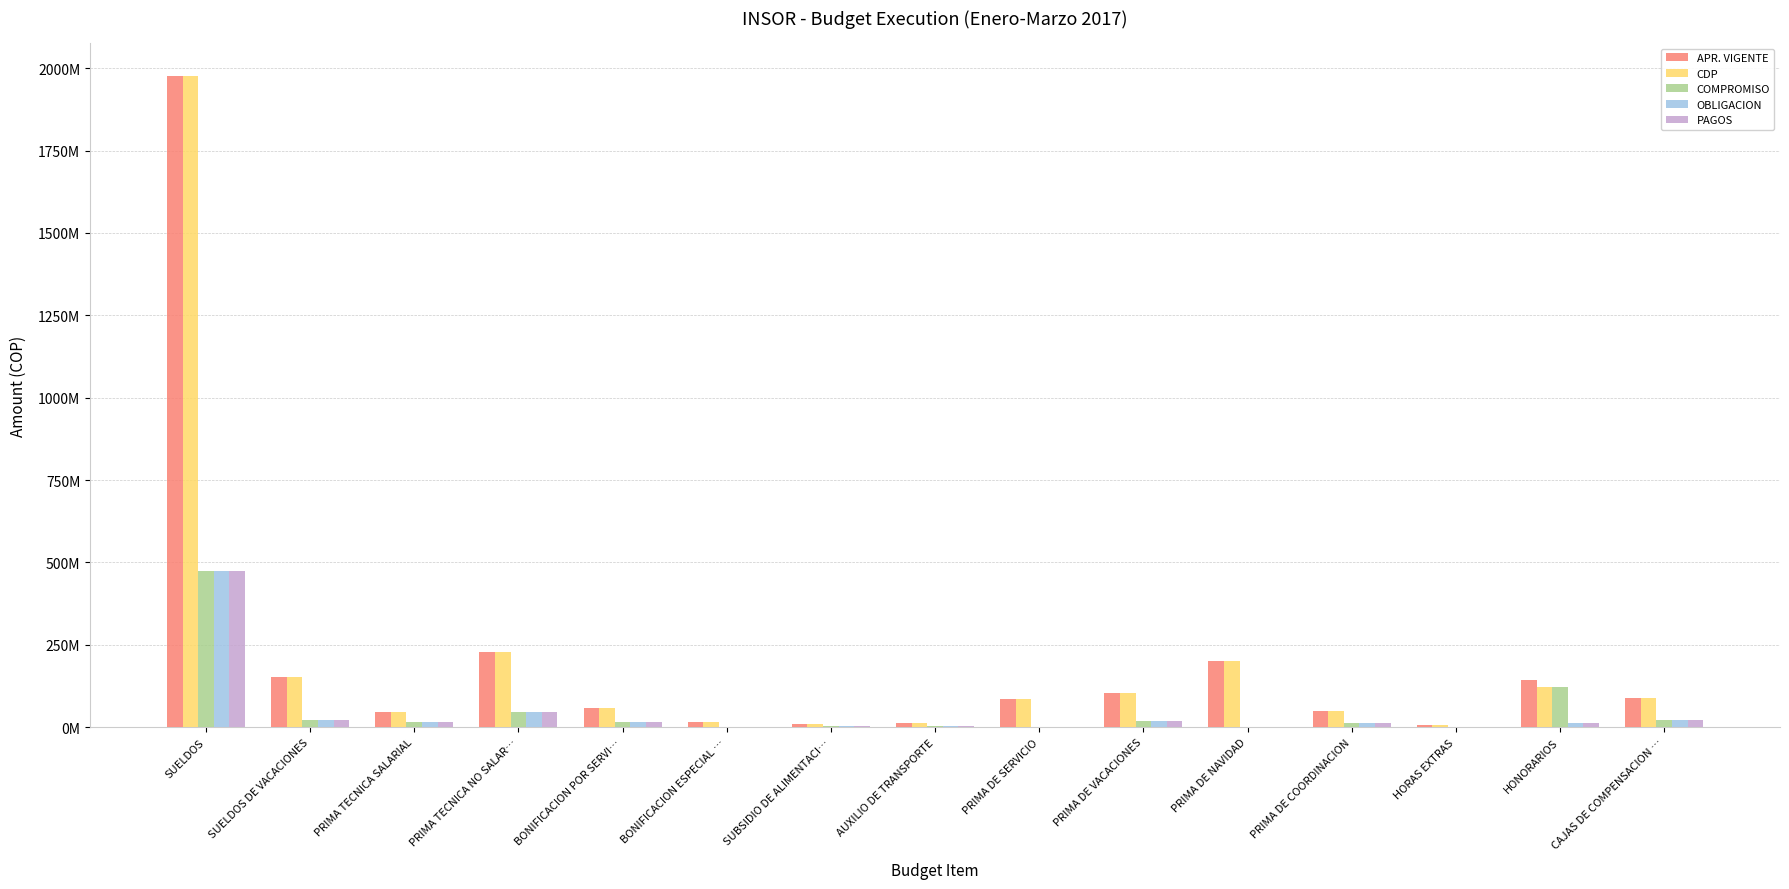

Are the bars grouped side by side (vs. stacked)?

Yes